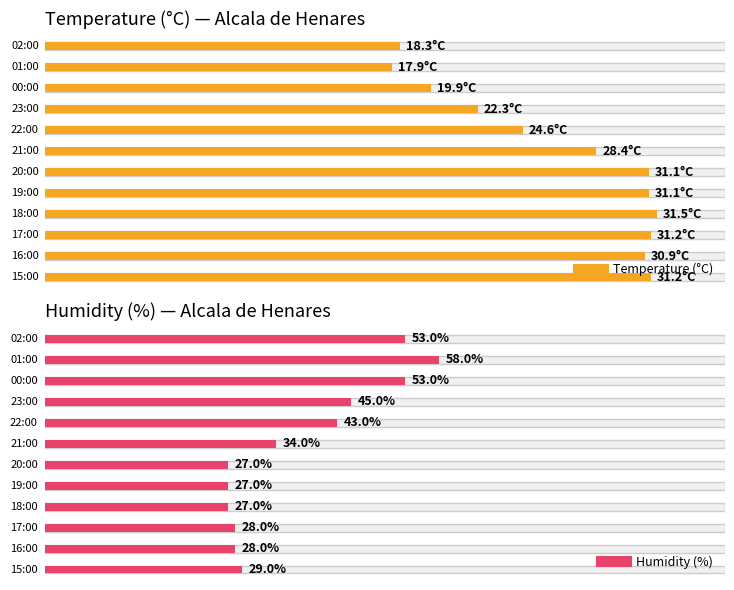

Which series has the largest total across all categories?

Humidity (%)